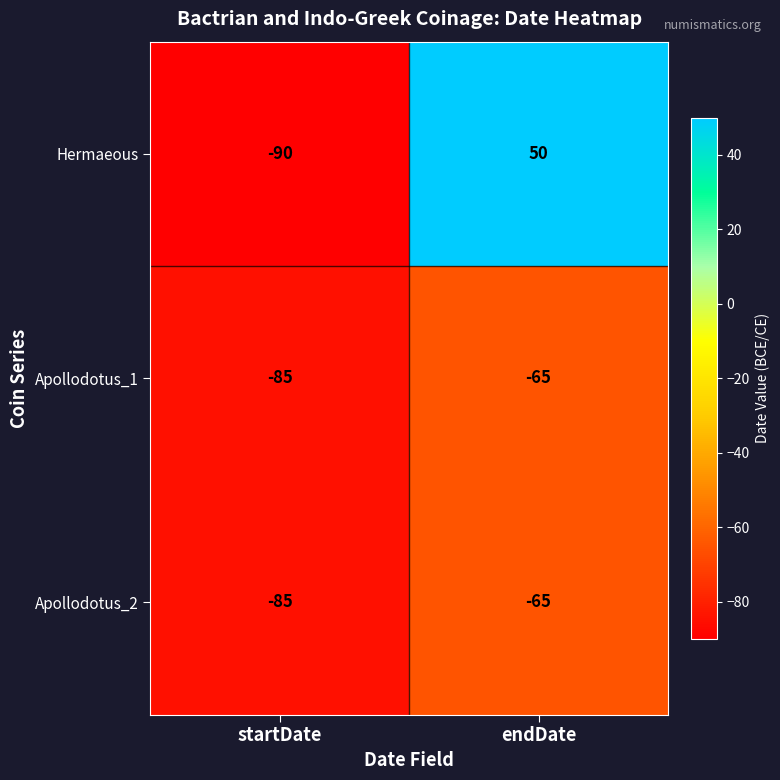

Which series has the largest total across all categories?

Hermaeous